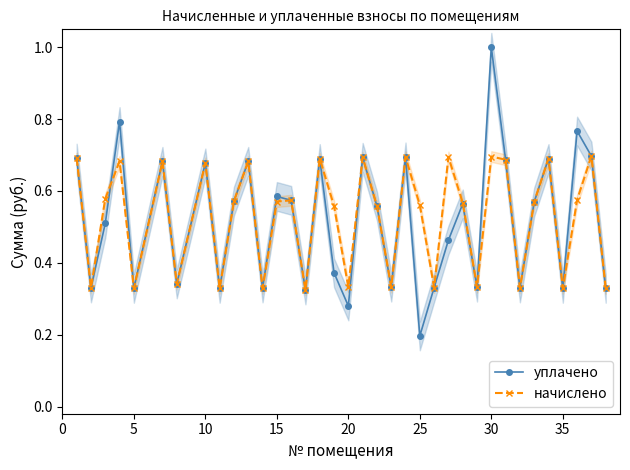

Is it true that уплачено equals 0.1 at 25?

False